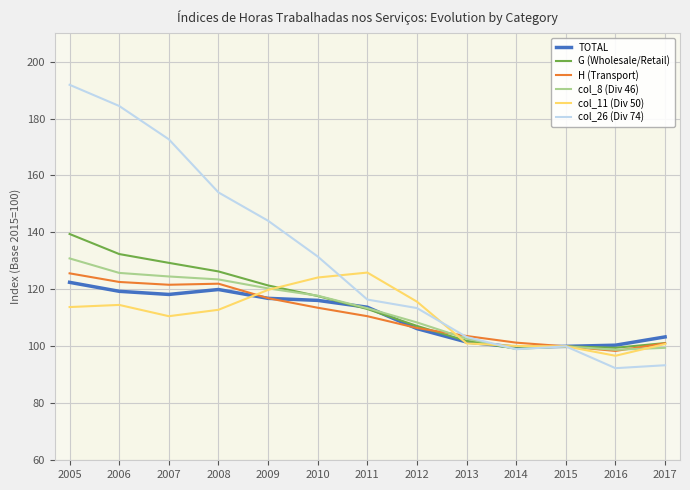

How many interior local peaks does the G (Wholesale/Retail) series have?

1